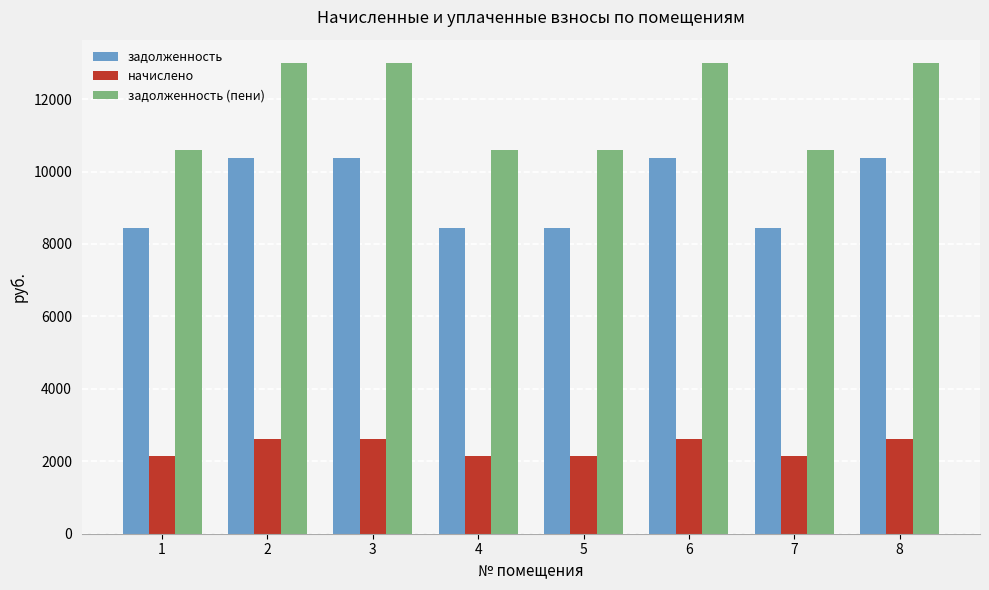

Is it true that задолженность (пени) equals 10586.4 at 5?

True